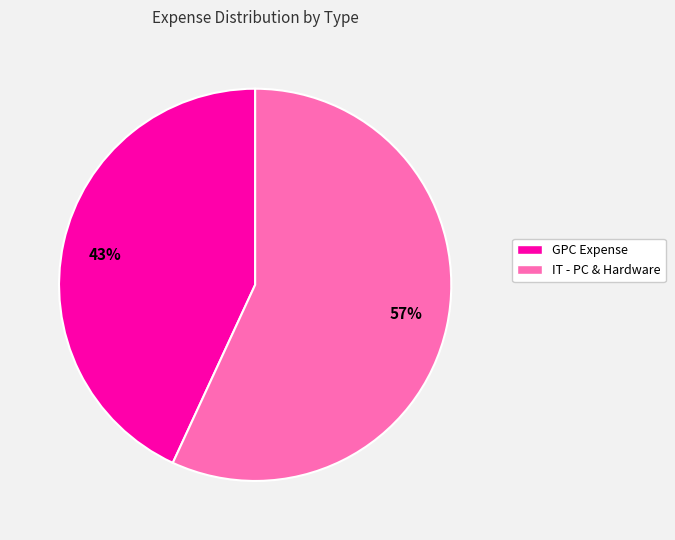

To the nearest percent, what is the difference between the largest and smallest slice percentages?

14%